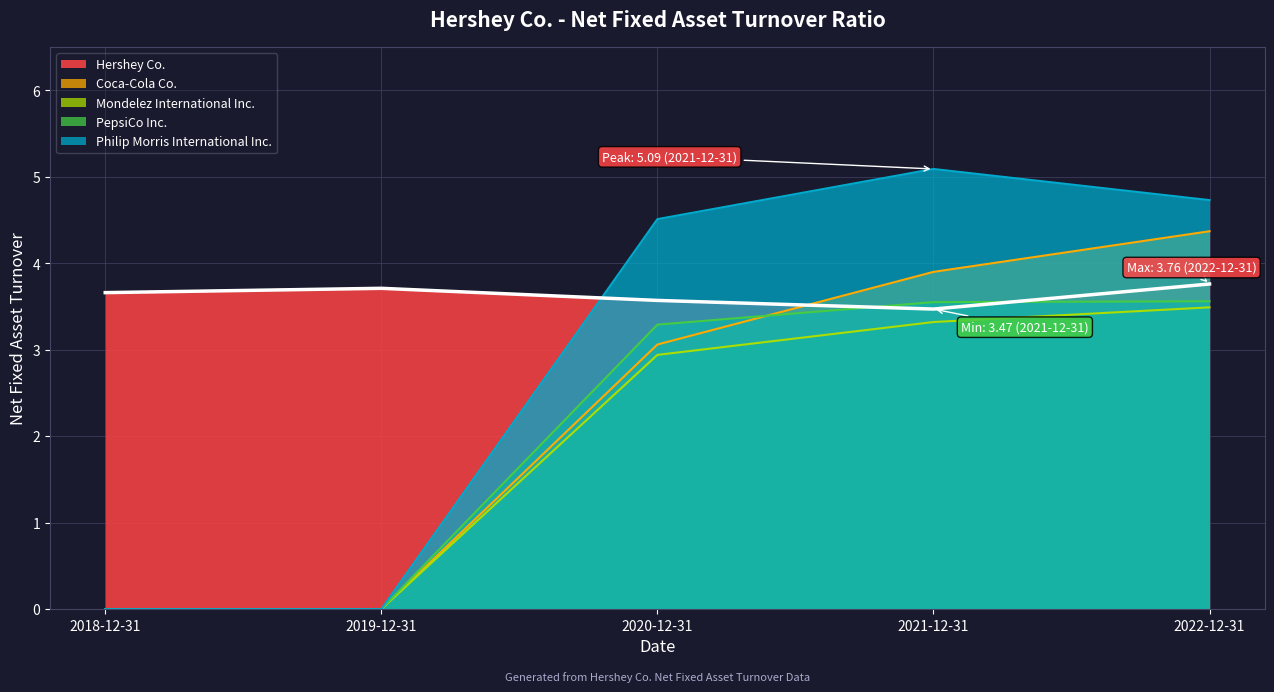

What is the spread (max minus min) of values at 2022-12-31?

1.2